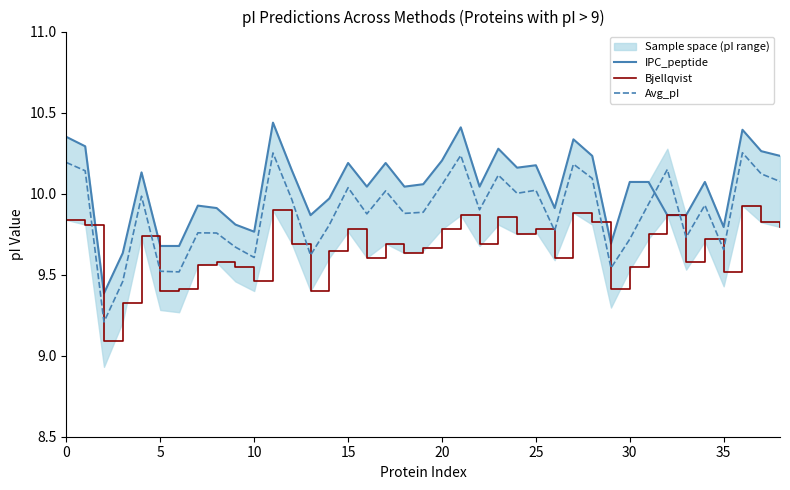

Reading left to right, transcribe all the data shown in this chart.

IPC_peptide: 10.3	10.3	9.4	9.6	10.1	9.7	9.7	9.9	9.9	9.8	9.8	10.4	10.1	9.9	10.0	10.2	10.0	10.2	10.0	10.1	10.2	10.4	10.0	10.3	10.2	10.2	9.9	10.3	10.2	9.7	10.1	10.1	9.9	9.9	10.1	9.8	10.4	10.3	10.2
Bjellqvist: 9.8	9.8	9.1	9.3	9.7	9.4	9.4	9.6	9.6	9.5	9.5	9.9	9.7	9.4	9.6	9.8	9.6	9.7	9.6	9.7	9.8	9.9	9.7	9.9	9.8	9.8	9.6	9.9	9.8	9.4	9.5	9.8	9.9	9.6	9.7	9.5	9.9	9.8	9.8
Avg_pI: 10.2	10.1	9.2	9.5	10.0	9.5	9.5	9.8	9.8	9.7	9.6	10.3	10.0	9.6	9.8	10.0	9.9	10.0	9.9	9.9	10.1	10.2	9.9	10.1	10.0	10.0	9.8	10.2	10.1	9.5	9.7	9.9	10.1	9.7	9.9	9.7	10.3	10.1	10.1